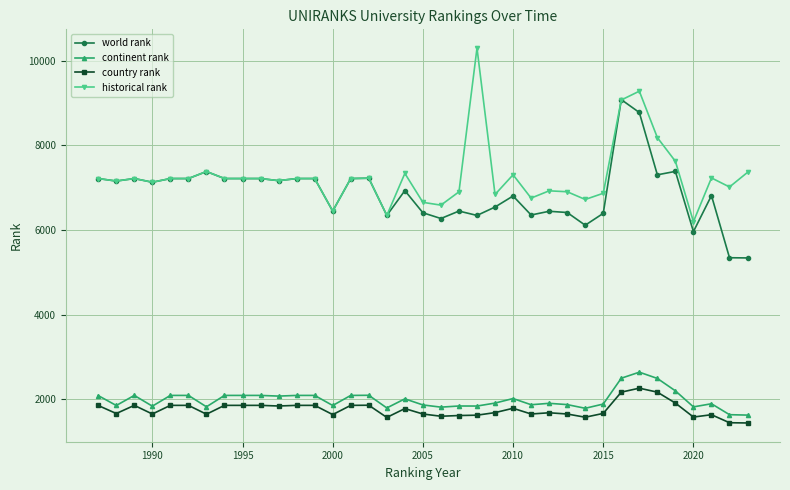

True or false: historical rank and country rank cross at least once.

False